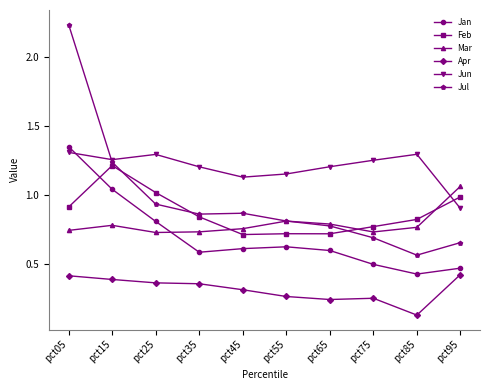

Is it true that Apr equals 0.4 at pct15?

True